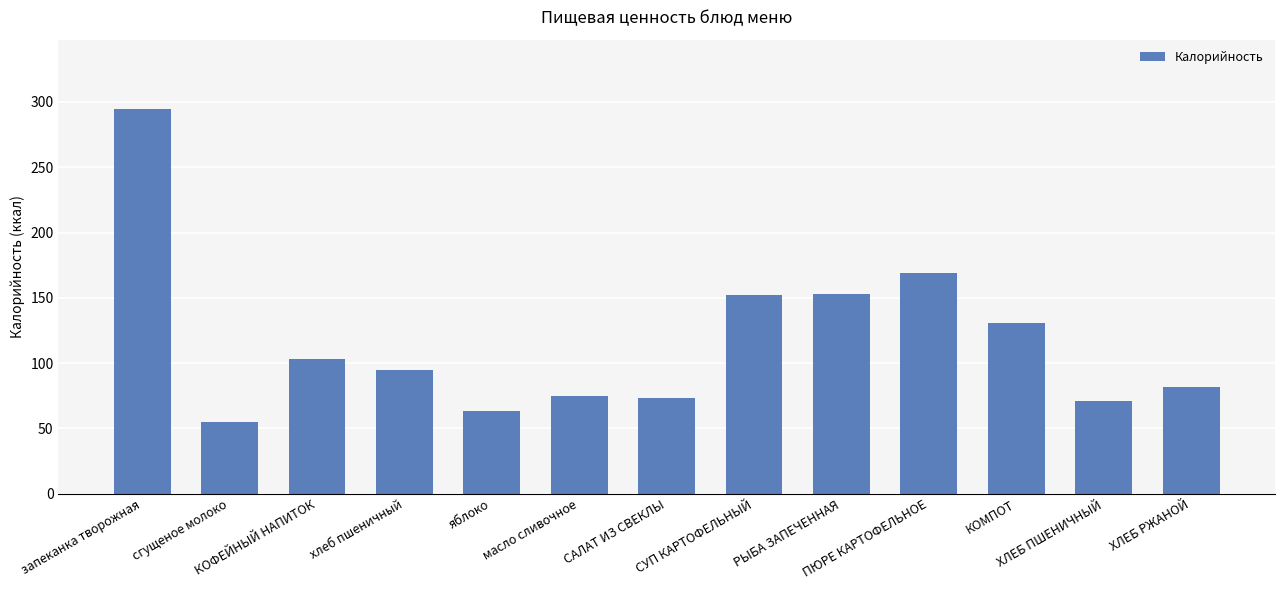

What position from the right is хлеб пшеничный?

10